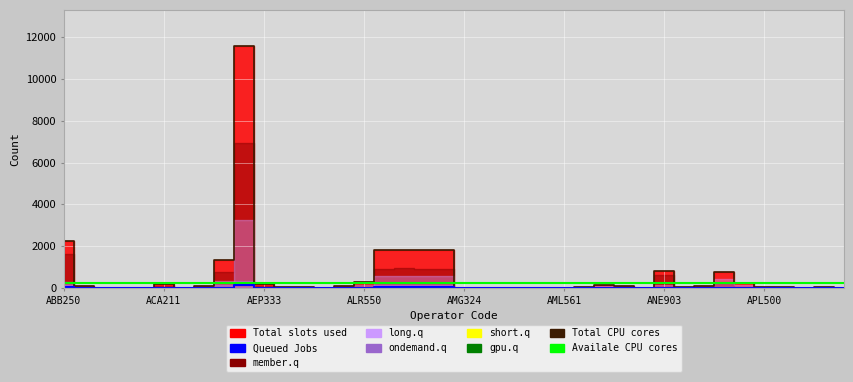

At 32, list the series in order from largest to smallest.

Availale CPU cores, Total CPU cores, Queued Jobs